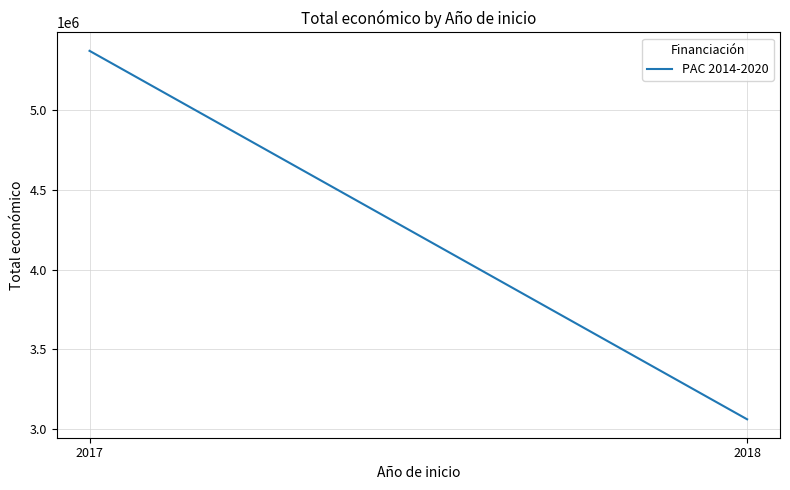

Count the number of values greater than 5368868.

1